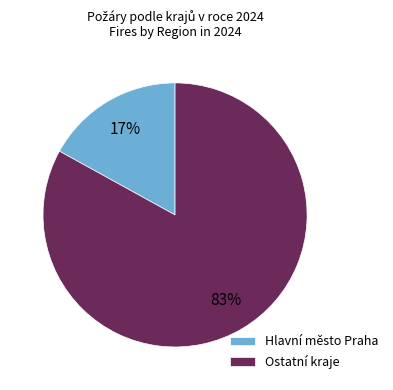

True or false: Hlavní město Praha accounts for 17% of the total.

True